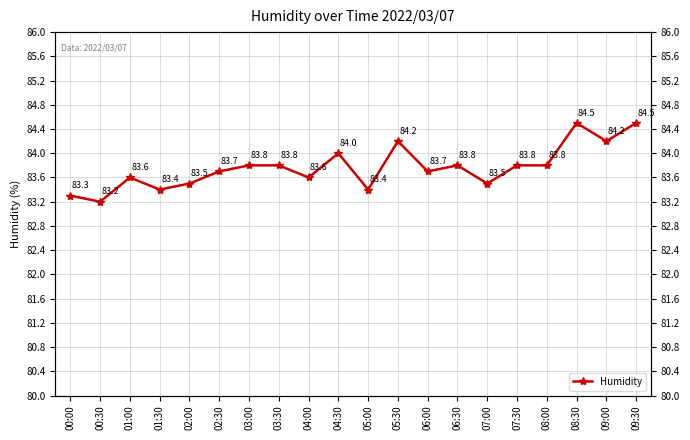

Where is the data nearest to the value 83?

00:30